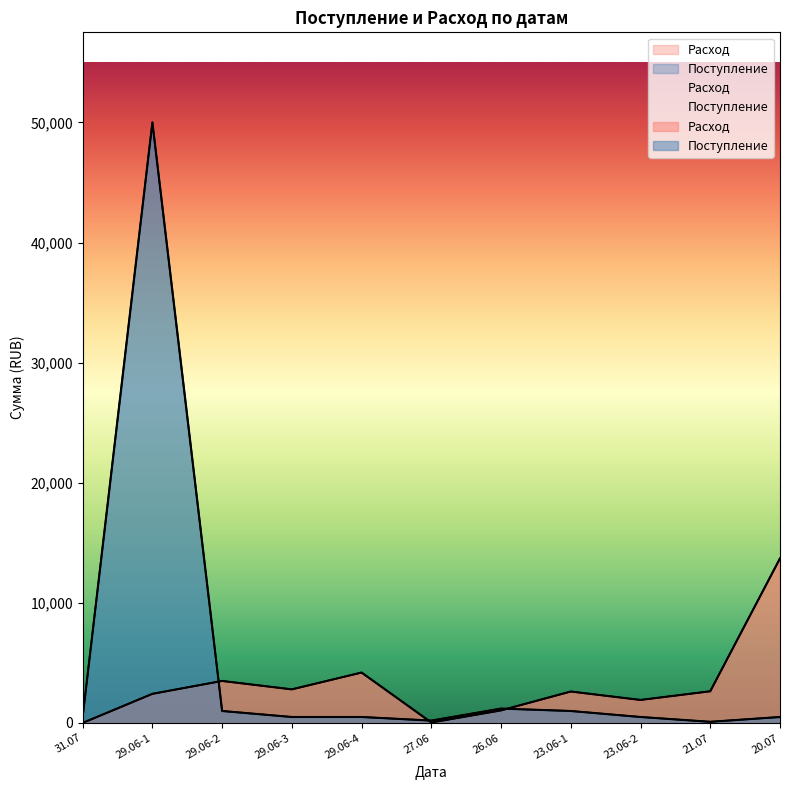

Rank the series at 27.06 from lowest to highest value.

Расход, Поступление